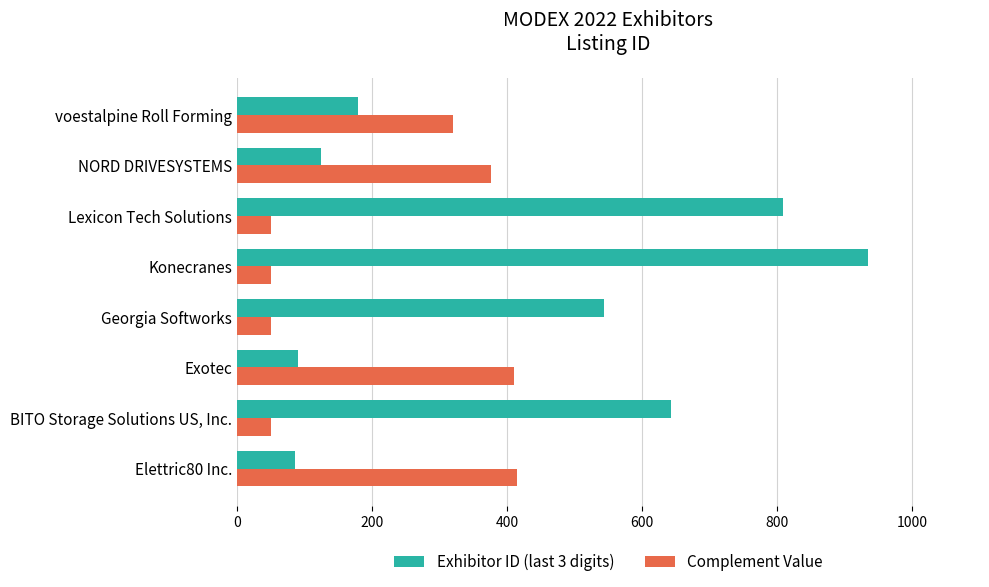

Rank the series by their average value, from highest to lowest.

Exhibitor ID (last 3 digits), Complement Value